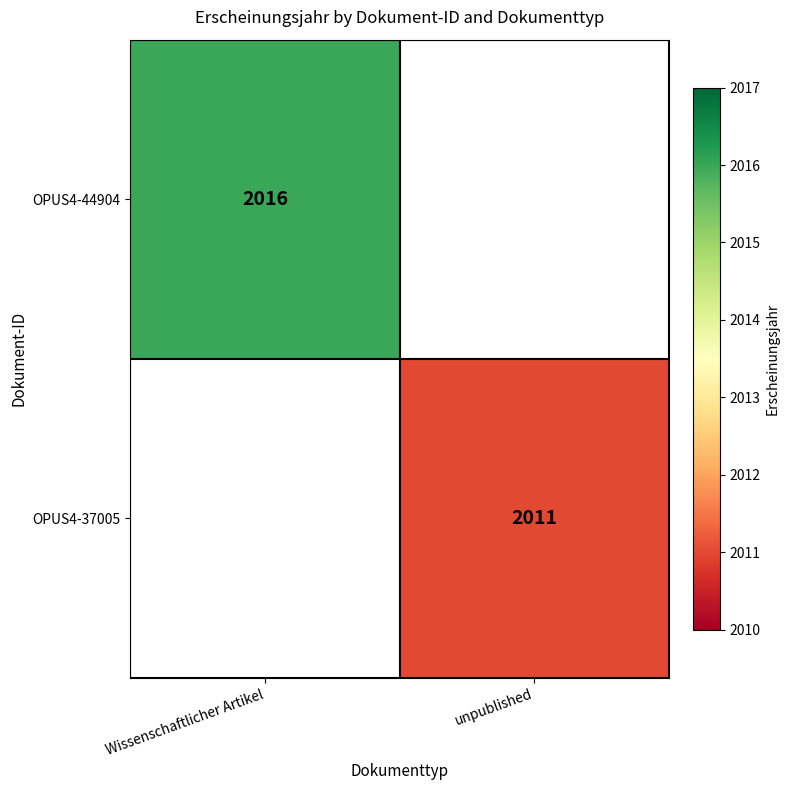

List the labels in order of OPUS4-37005 value, largest first.

Wissenschaftlicher Artikel, unpublished